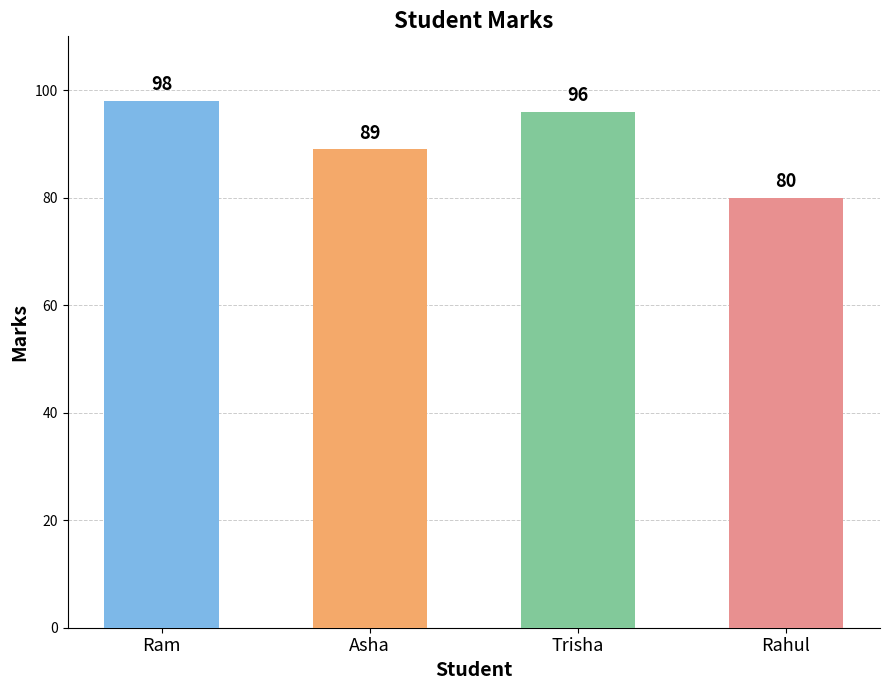

At which label does the data first exceed 96?

Ram